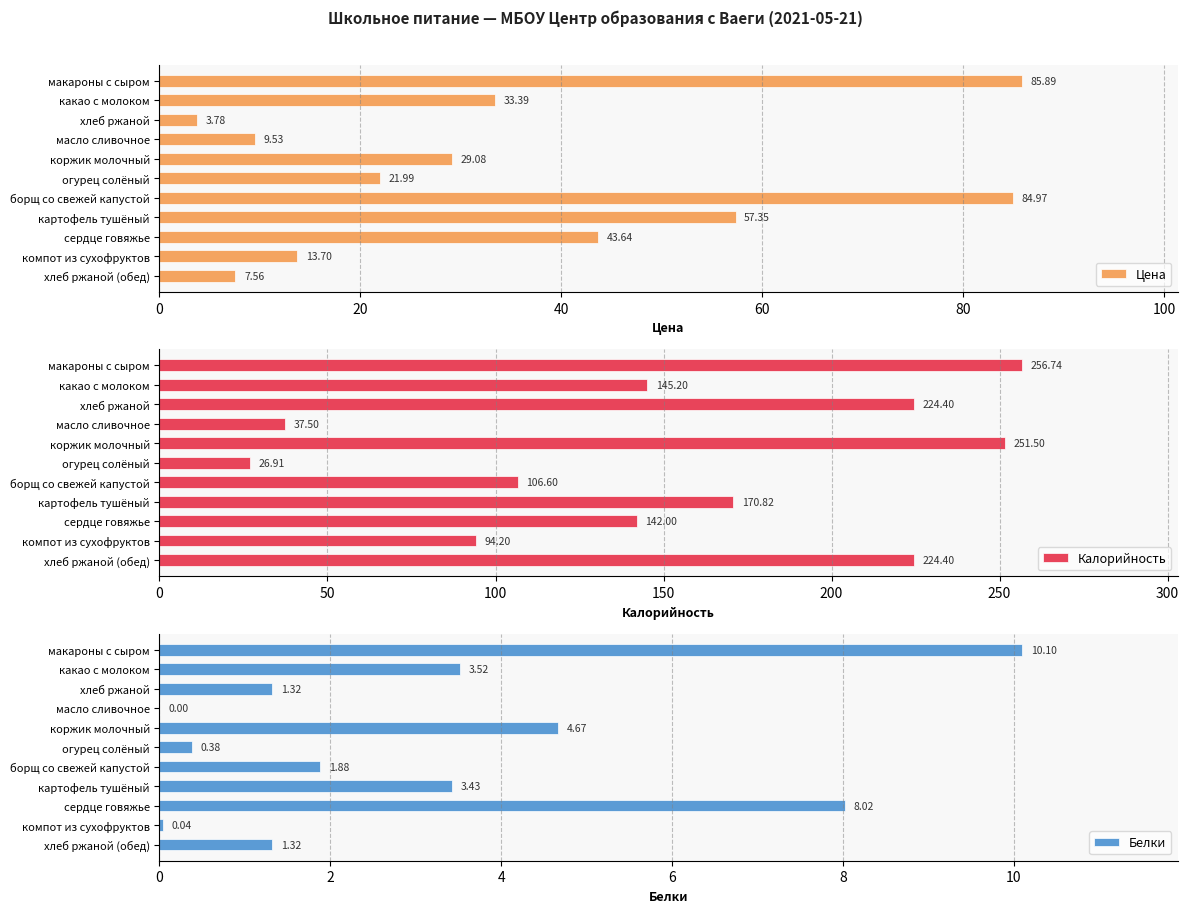

How many bars are there in total?

33